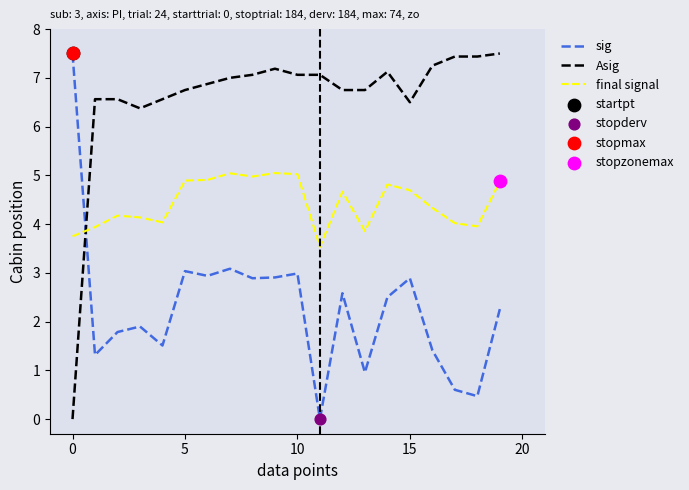

What is the maximum value shown in the chart?

7.5